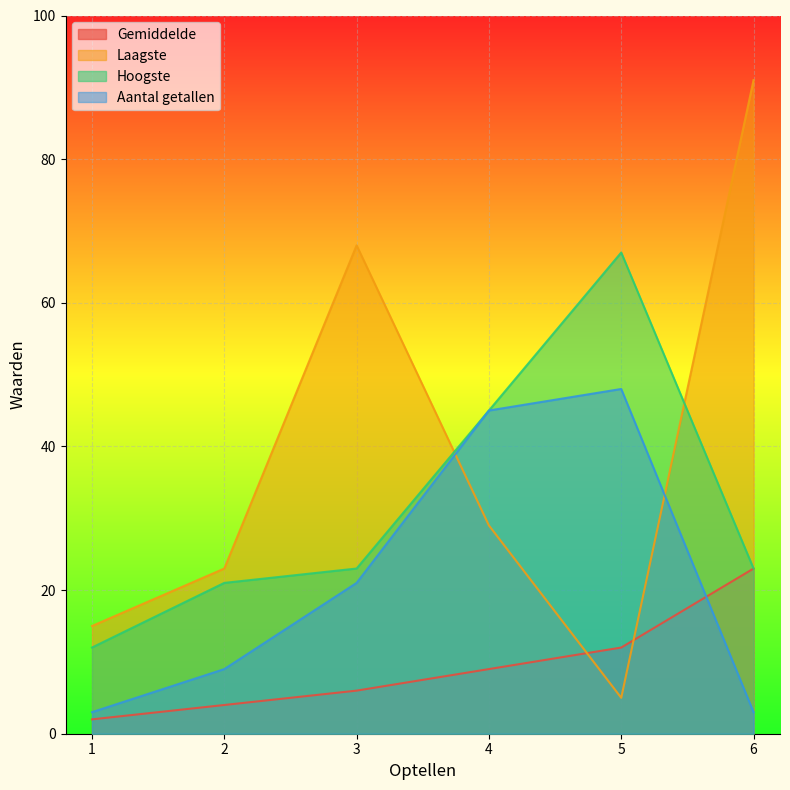

What is the average value of the Aantal getallen series?

22